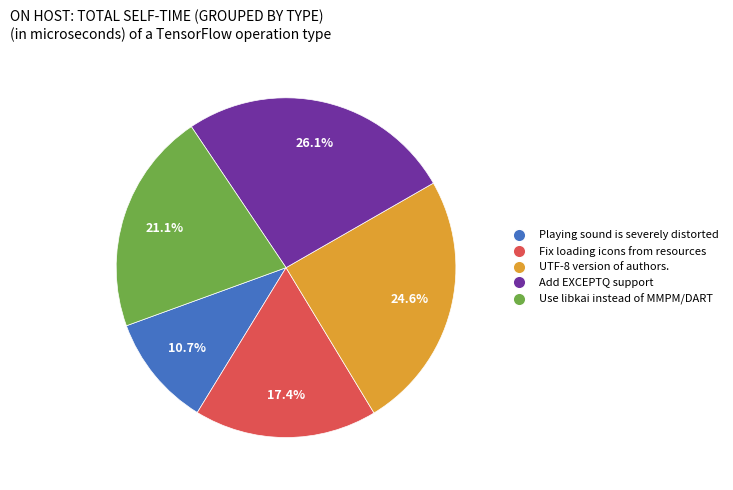

Is it true that Use libkai instead of MMPM/DART is 21% of the pie?

True